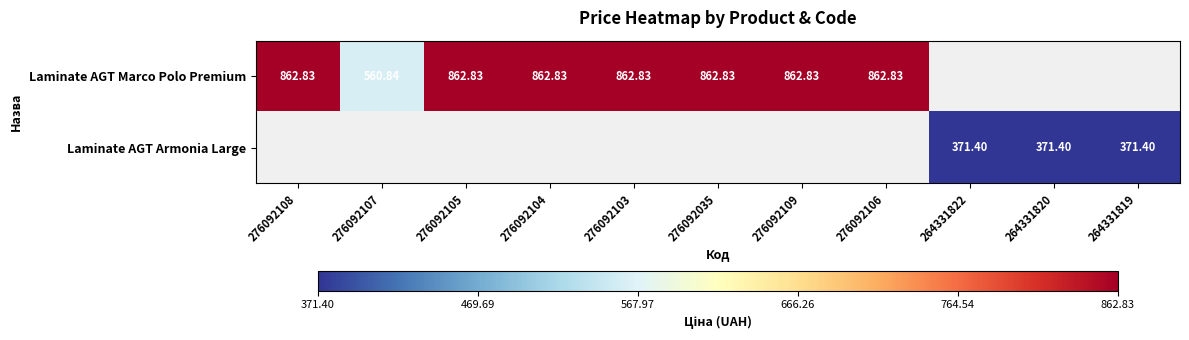

How many distinct data groups are displayed?

2